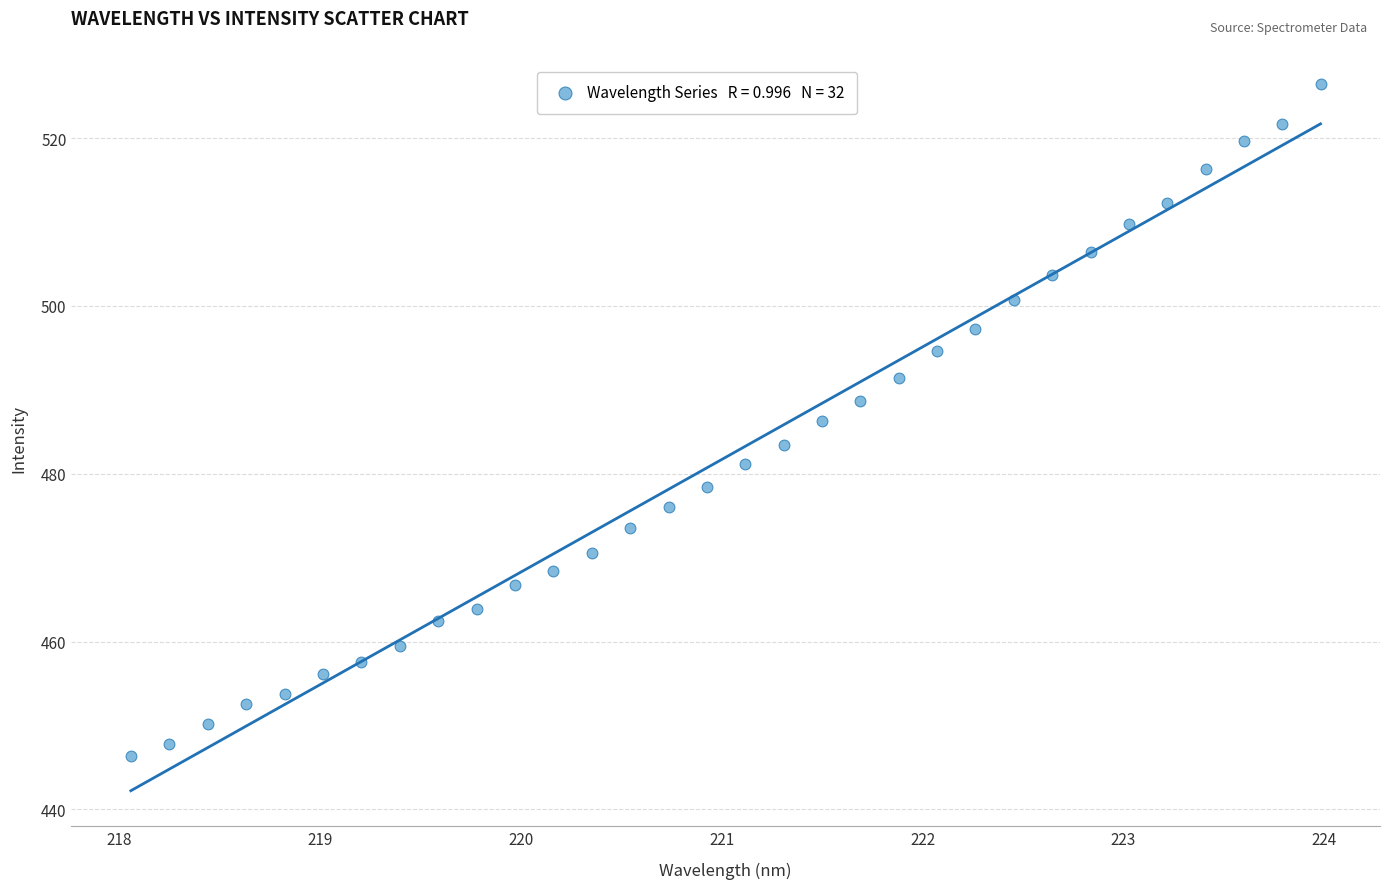

What is the range of X values (max minus min)?

5.9